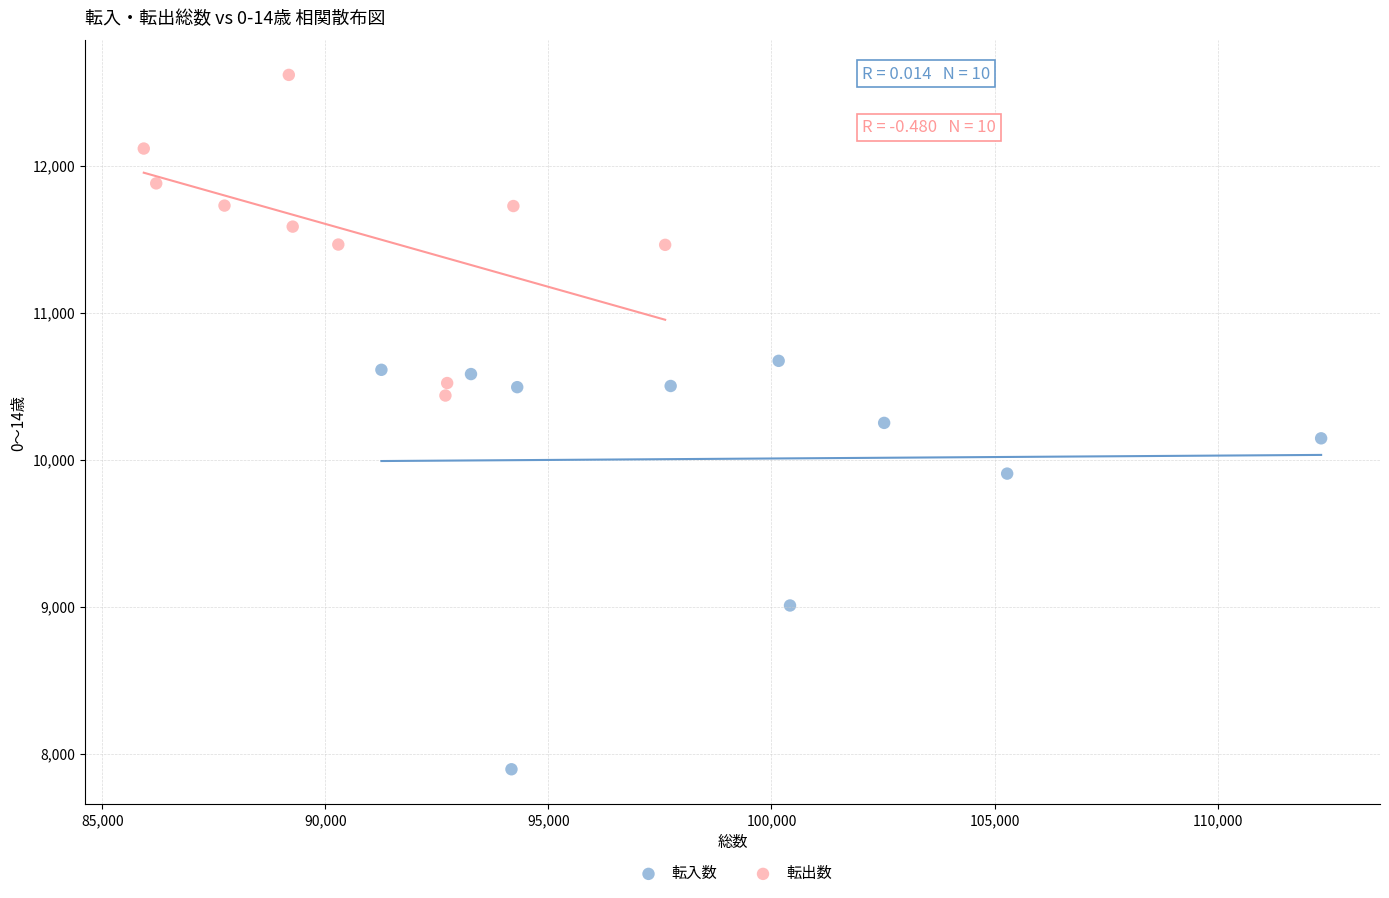

Which series has the widest spread of Y values?

転入数